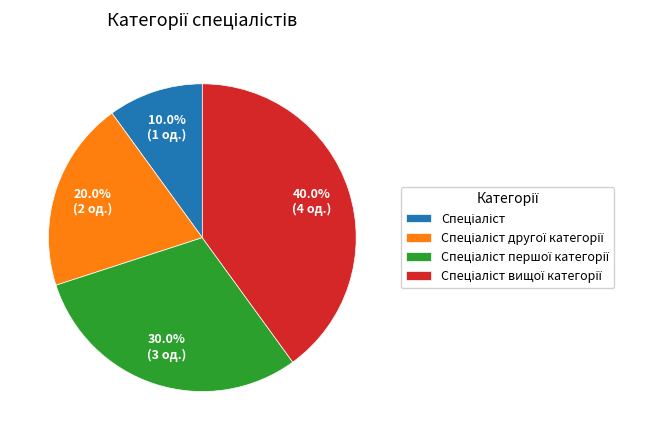

Does any single category account for the majority?

No